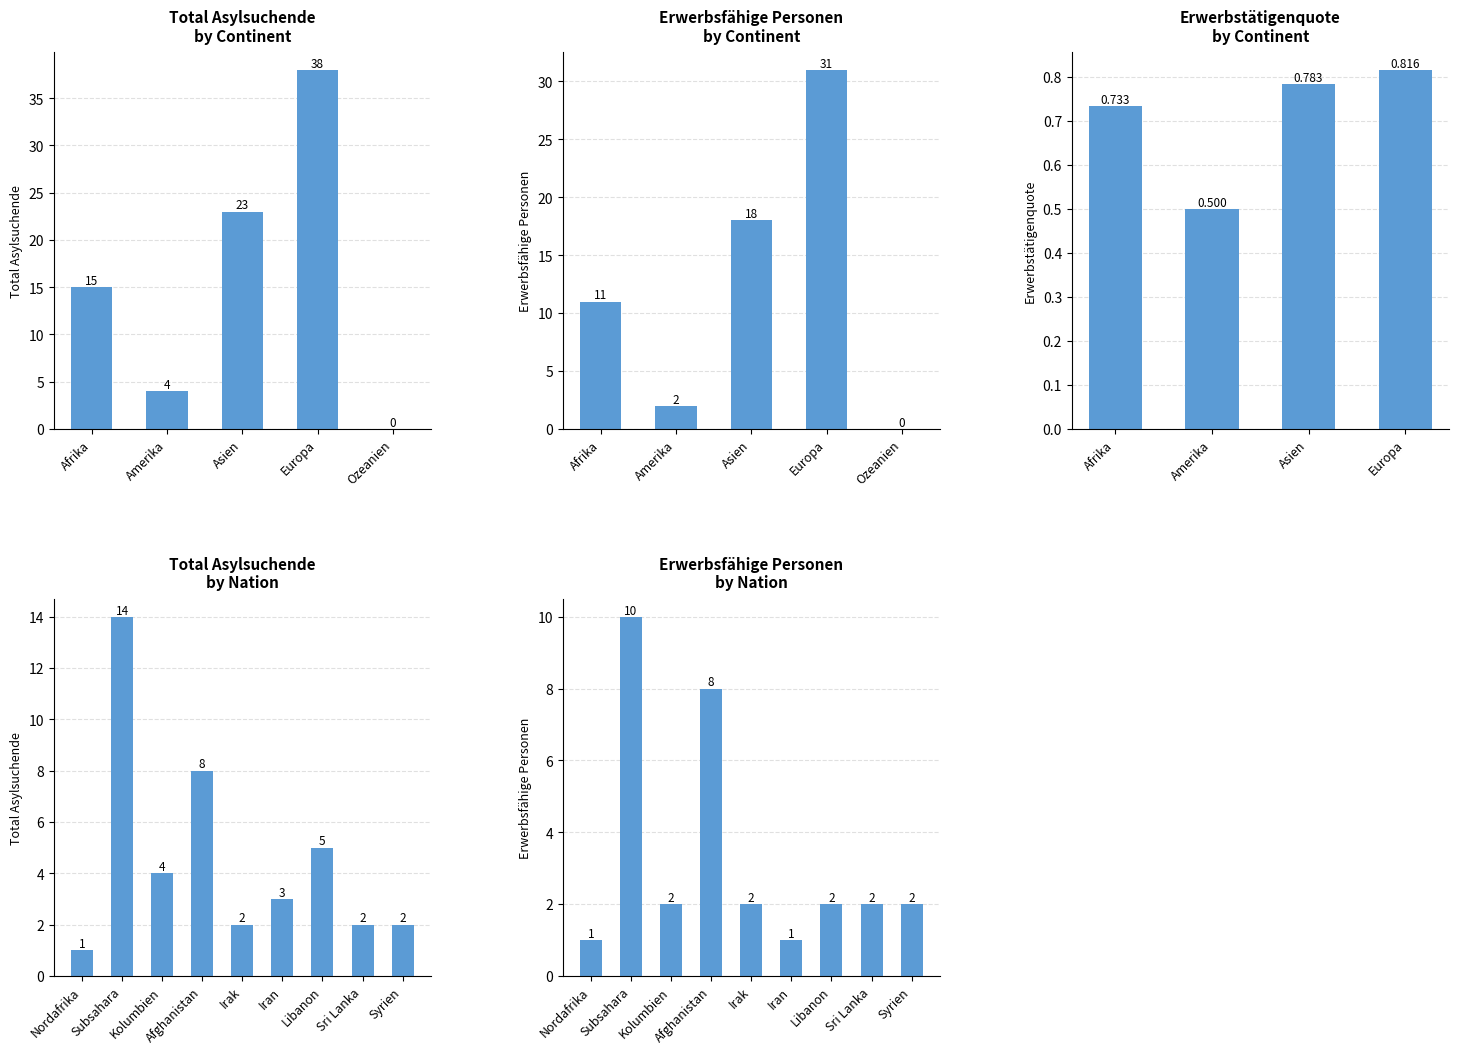

Which category has the lowest value in the Erwerbsfähige Personen series?

Ozeanien